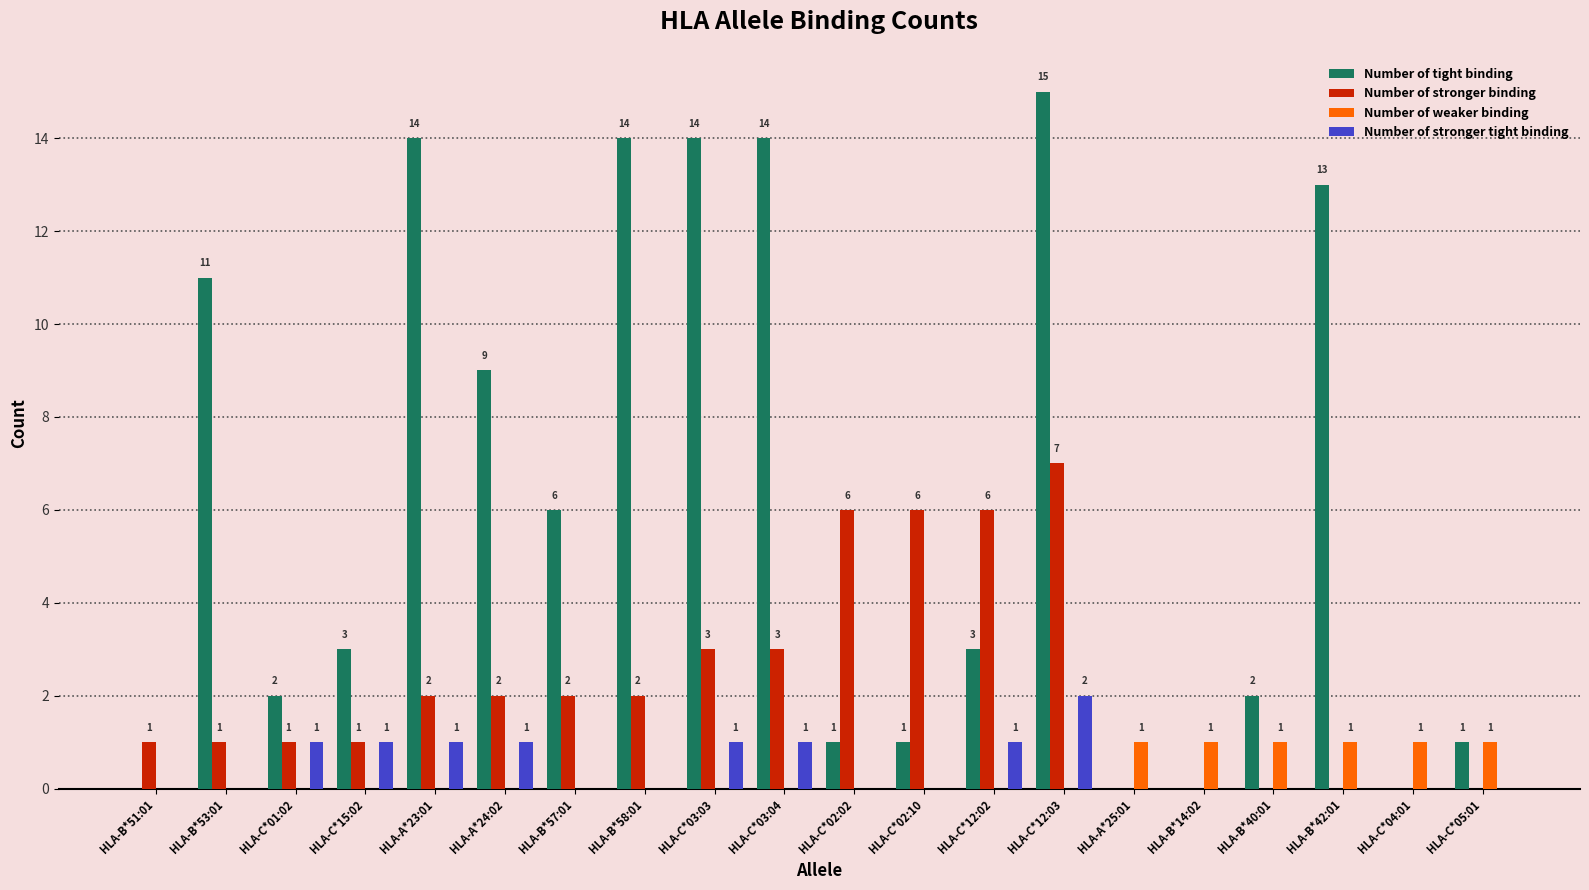

Reading left to right, list all the values displayed in this chart.

Number of tight binding: 0	11	2	3	14	9	6	14	14	14	1	1	3	15	0	0	2	13	0	1
Number of stronger binding: 1	1	1	1	2	2	2	2	3	3	6	6	6	7	0	0	0	0	0	0
Number of weaker binding: 0	0	0	0	0	0	0	0	0	0	0	0	0	0	1	1	1	1	1	1
Number of stronger tight binding: 0	0	1	1	1	1	0	0	1	1	0	0	1	2	0	0	0	0	0	0